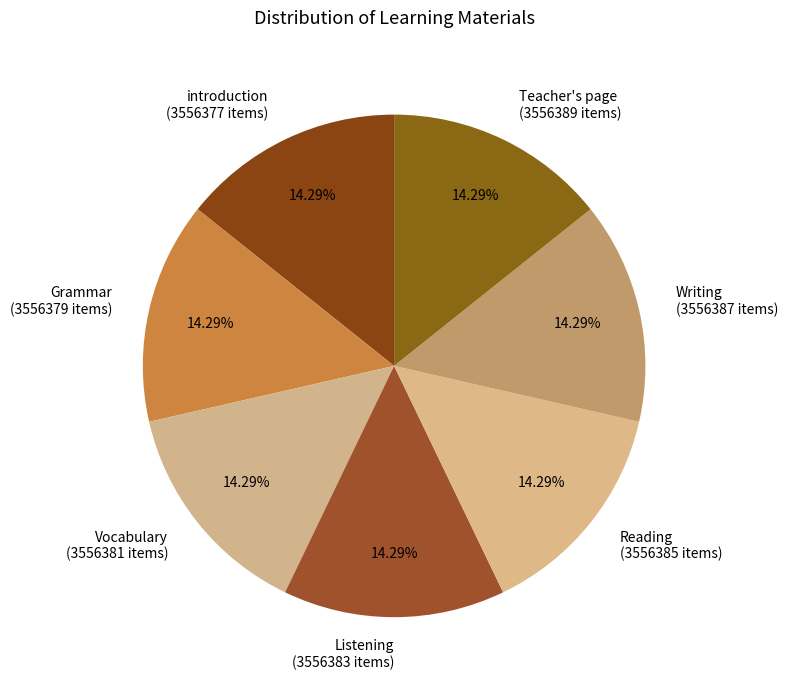

Approximately how many times larger is the value at Teacher's page compared to Grammar?

1.0